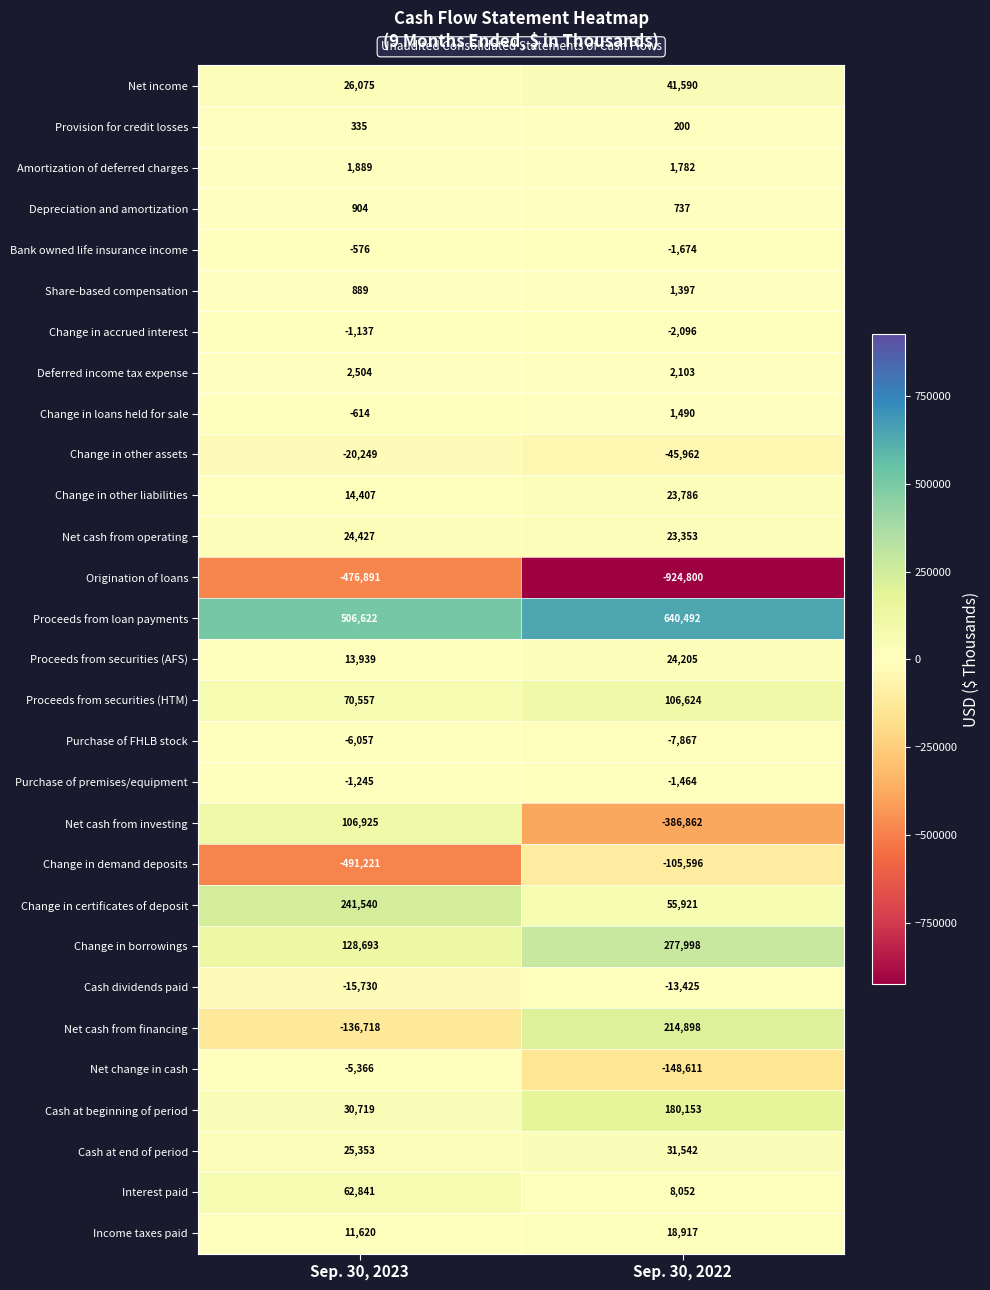

What is the difference between the Change in demand deposits values at Sep. 30, 2023 and Sep. 30, 2022?

385625